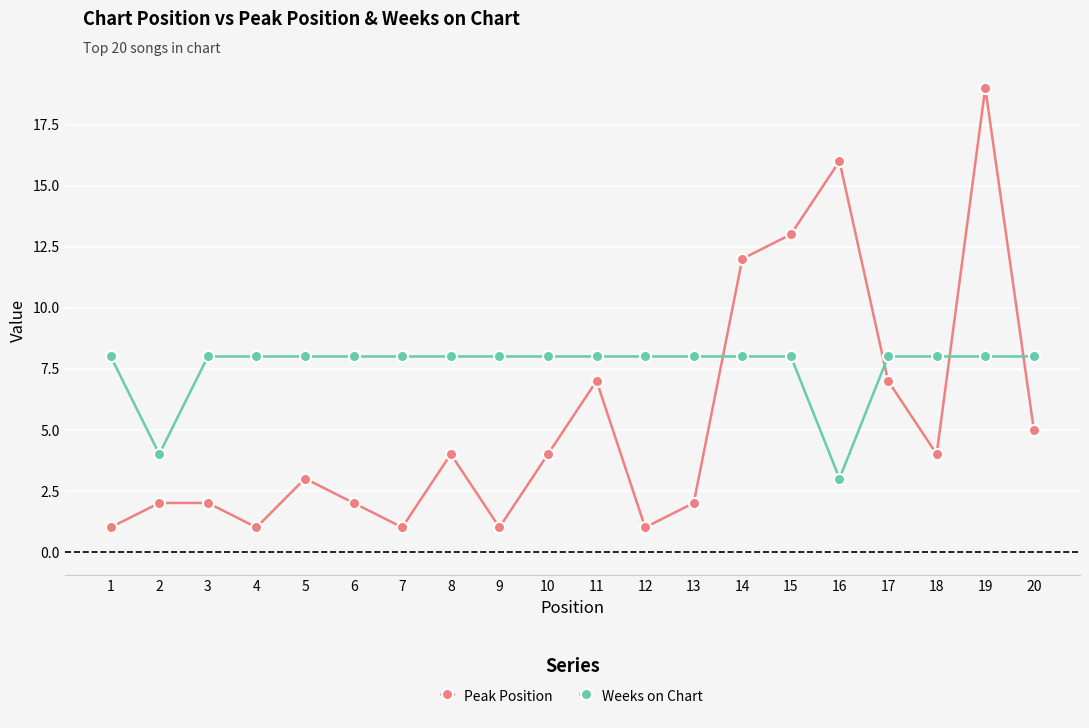

How many intersections are there between Weeks on Chart and Peak Position?

4